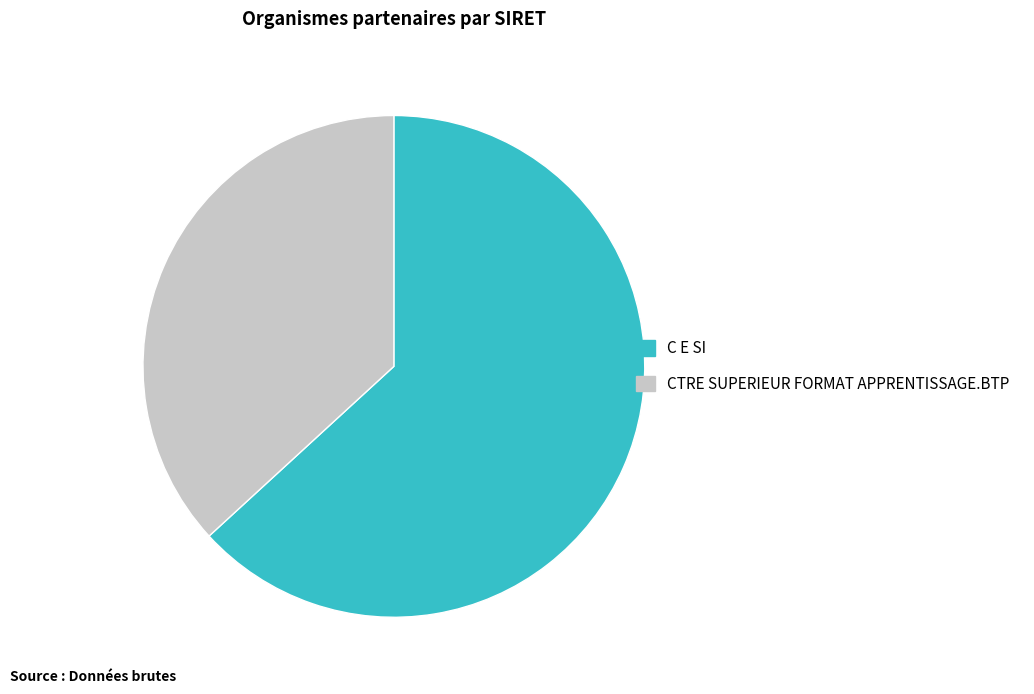

True or false: C E SI accounts for 63% of the total.

True